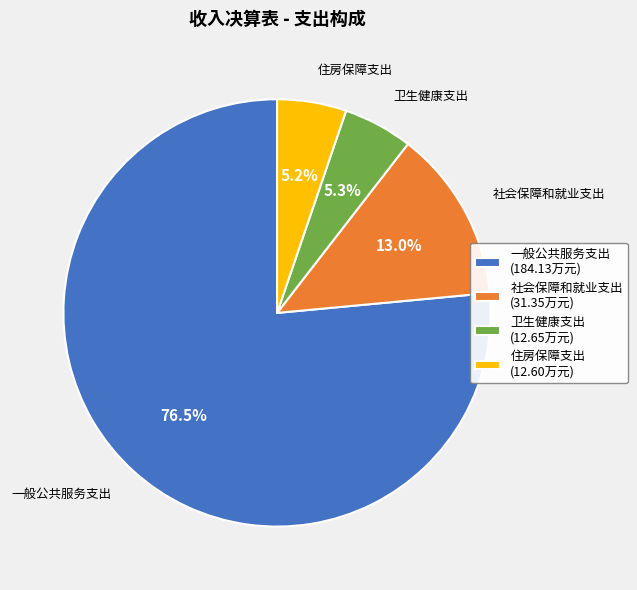

How many slices are in this pie chart?

4